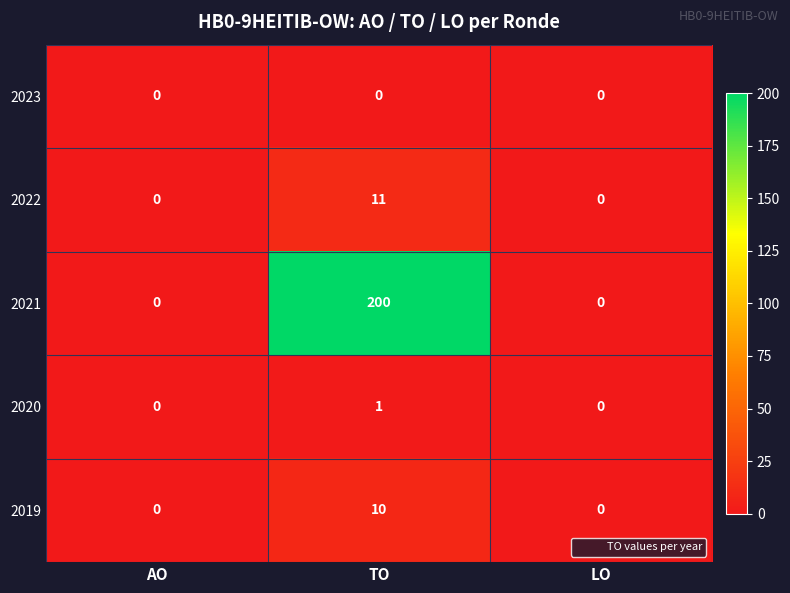

At how many categories does at least one series exceed 92?

1